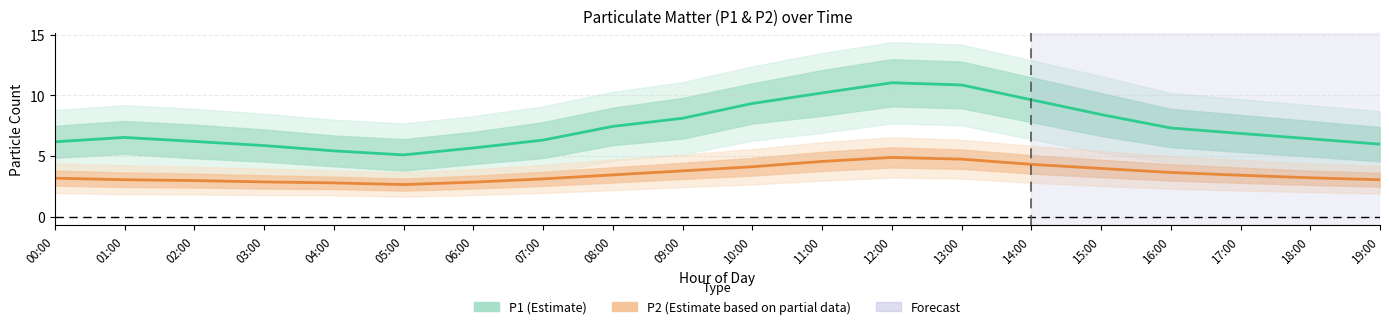

Is it true that P2 (Estimate based on partial data) equals 3.0 at 01:00?

True